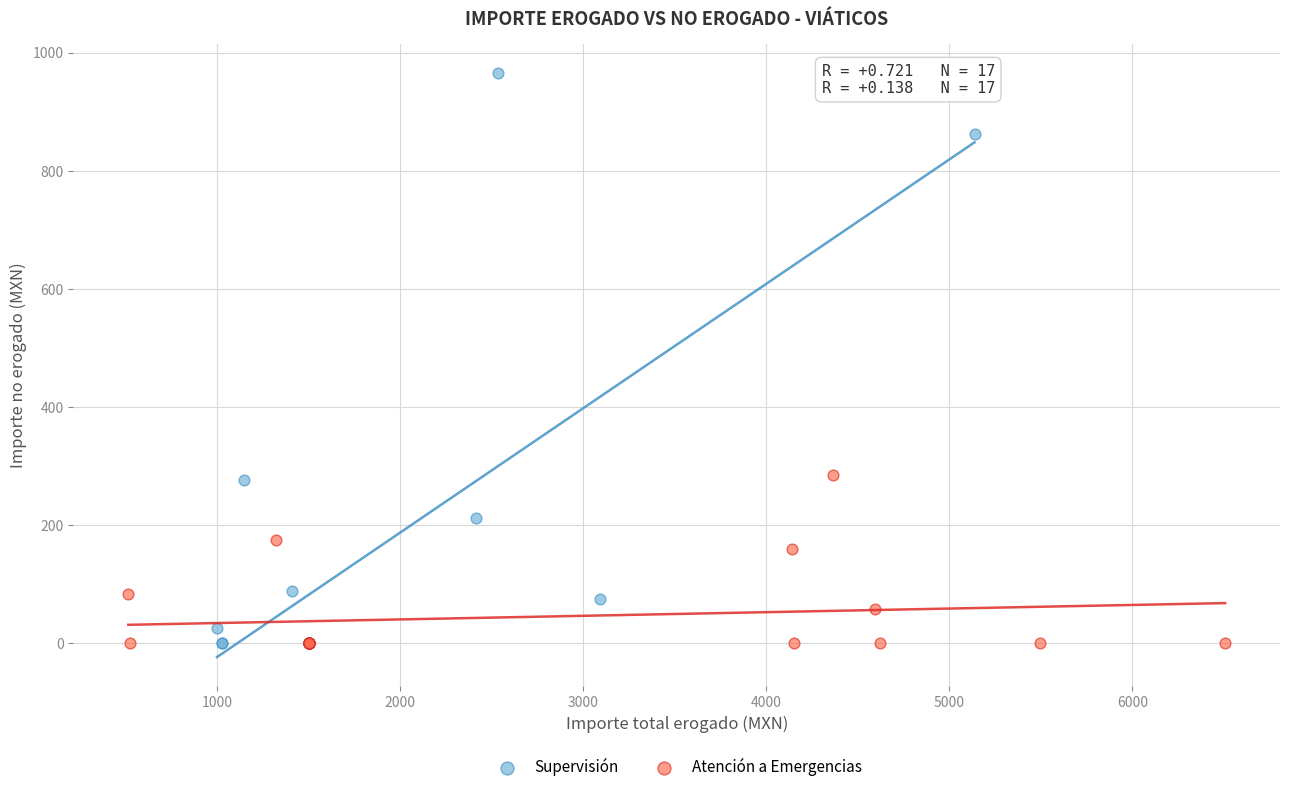

Which series has the widest spread of Y values?

Supervisión